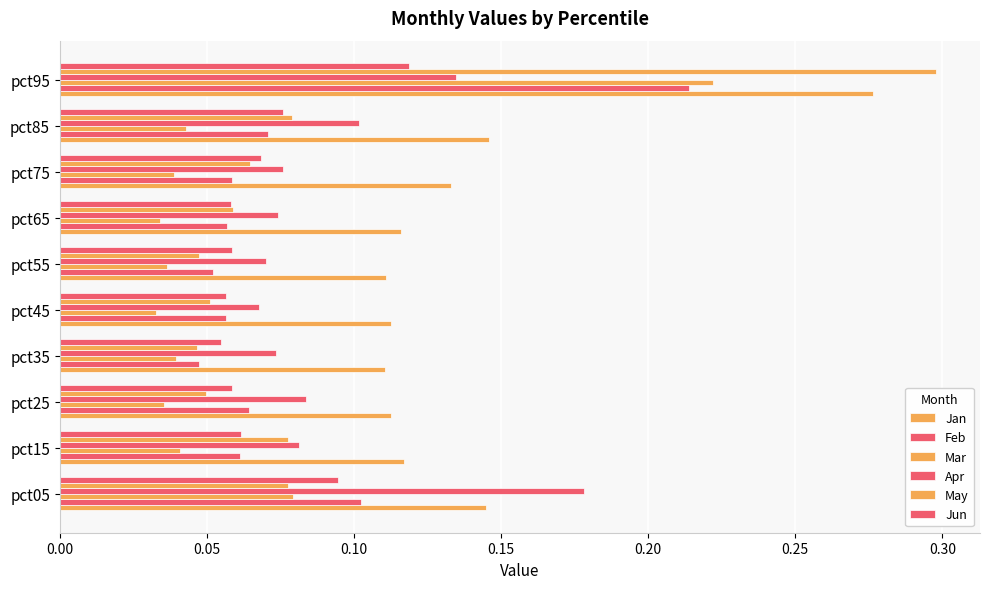

How many categories are shown in the chart?

10